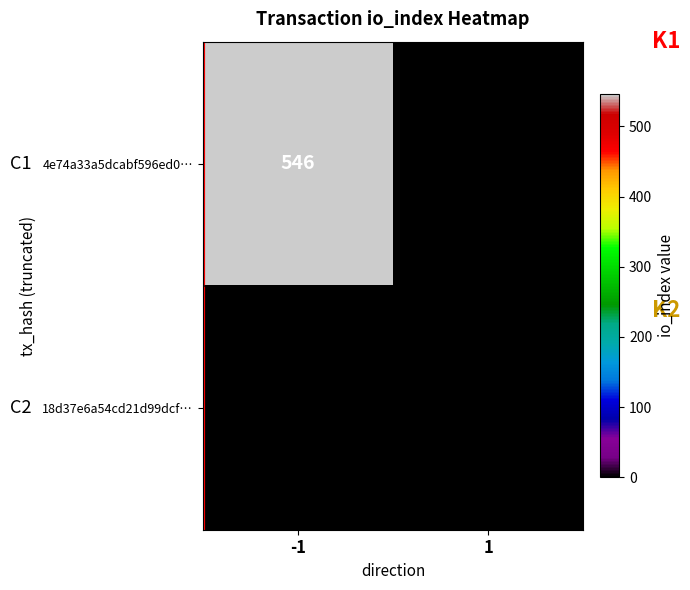

Reading right to left, what are all the values shown in this chart?

4e74a33a5dcabf596ed0…: 1=0	-1=546
18d37e6a54cd21d99dcf…: 1=0	-1=0